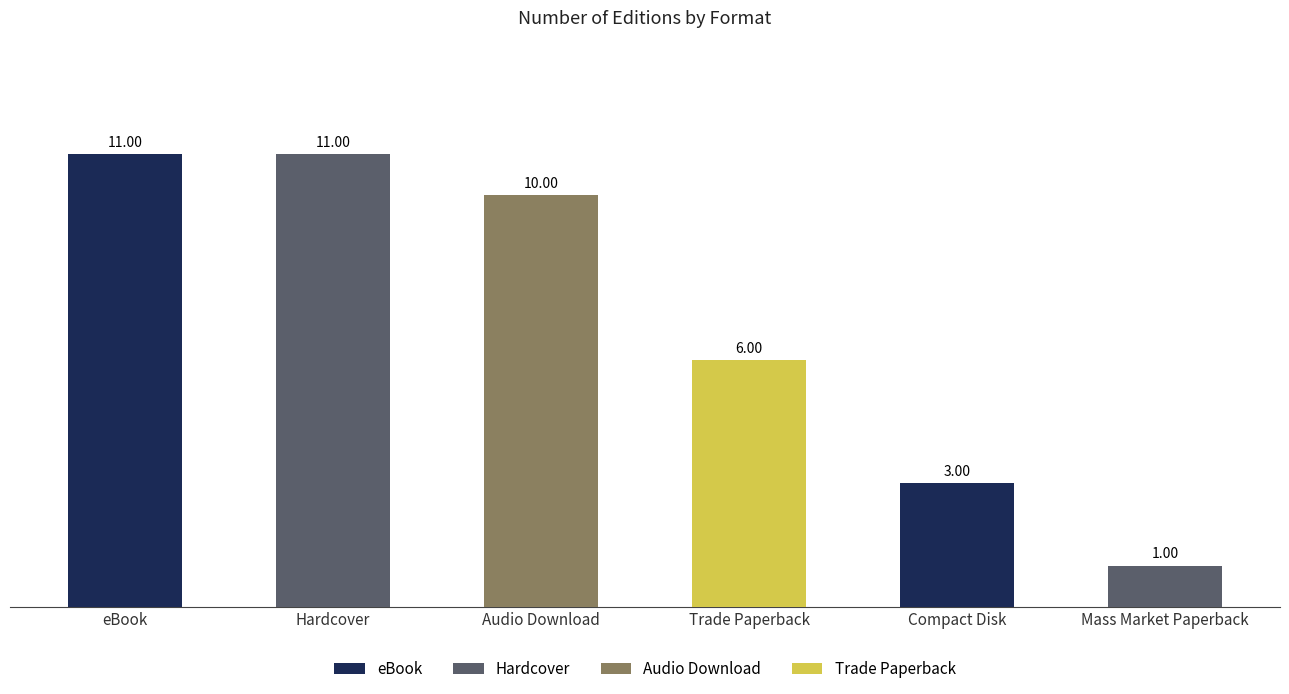

The chart shows a value of 6 at Trade Paperback. True or false?

True